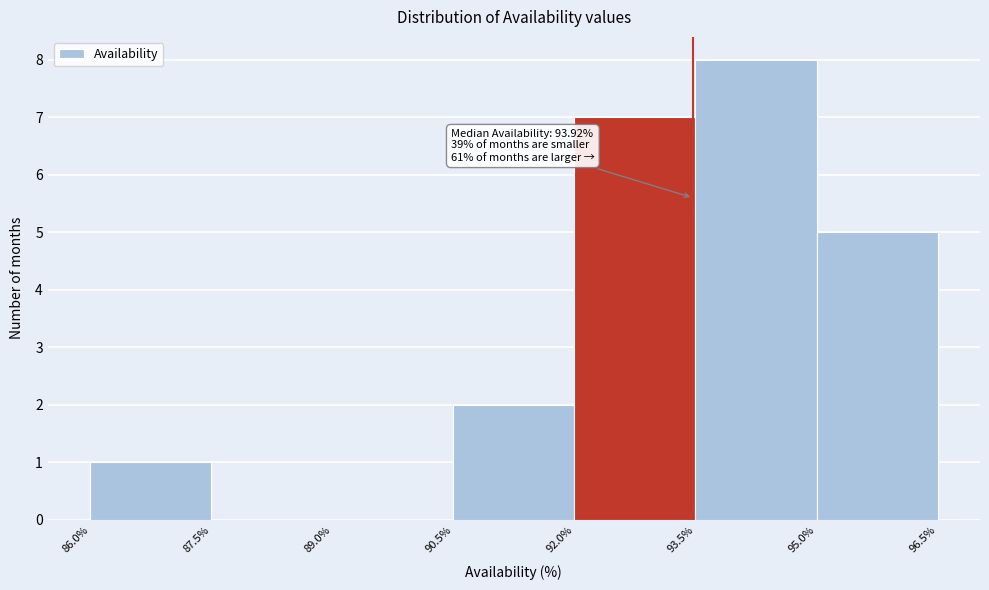

Which range on the x-axis has the tallest bar?

93.5% to 95.0%